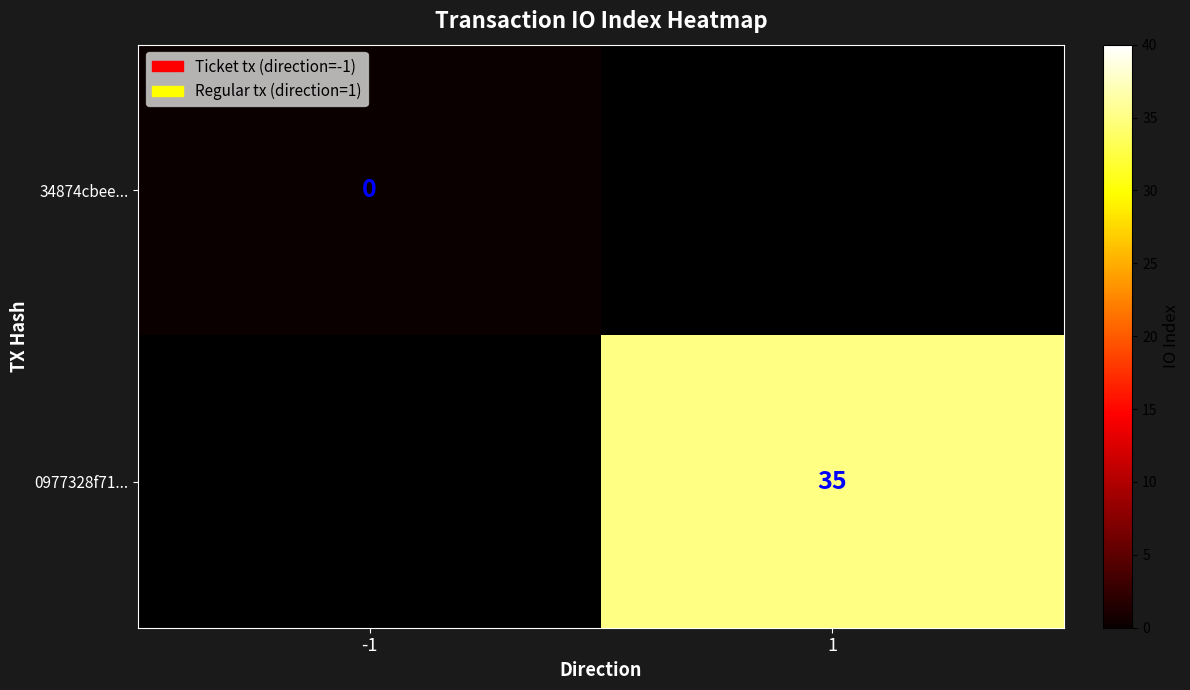

Rank the series by their average value, from lowest to highest.

34874cbee..., 0977328f71...